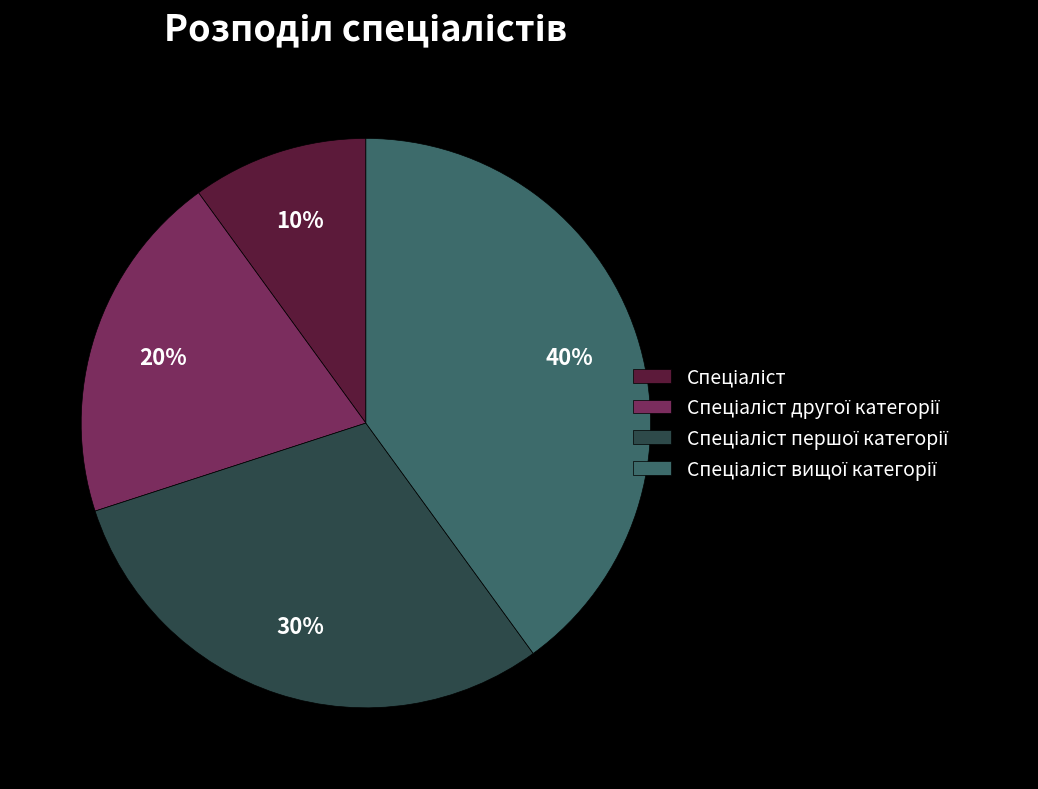

How many segments does this pie chart have?

4